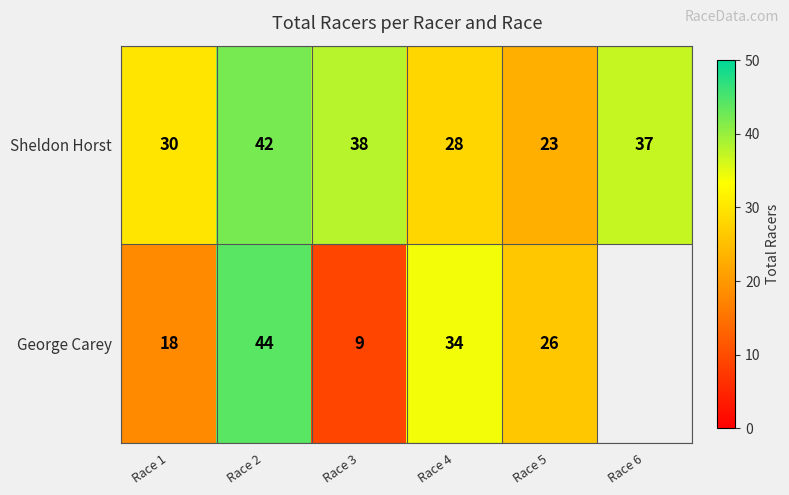

At Race 3, list the series in order from largest to smallest.

Sheldon Horst, George Carey